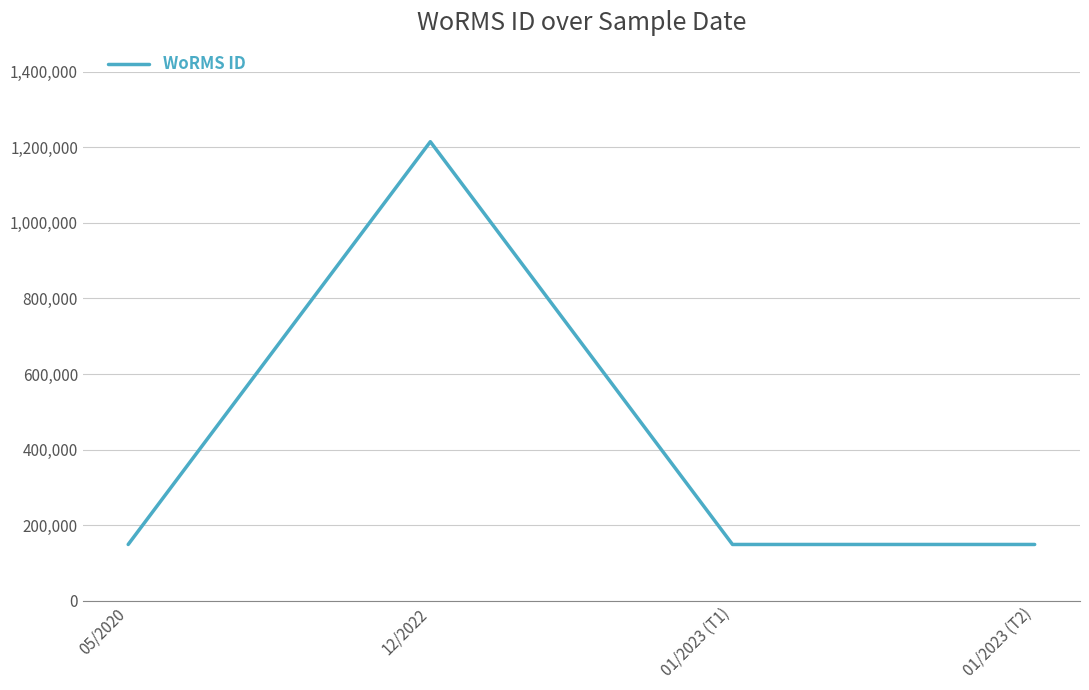

The value at 01/2023 (T2) is 228449. True or false?

False